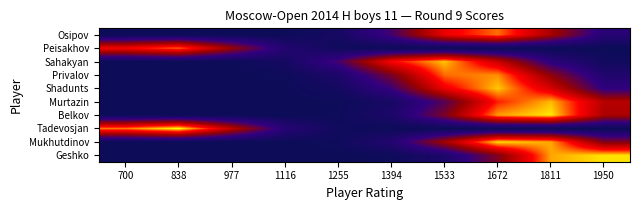

What is the difference between the highest and lowest values at 1116?

1.1